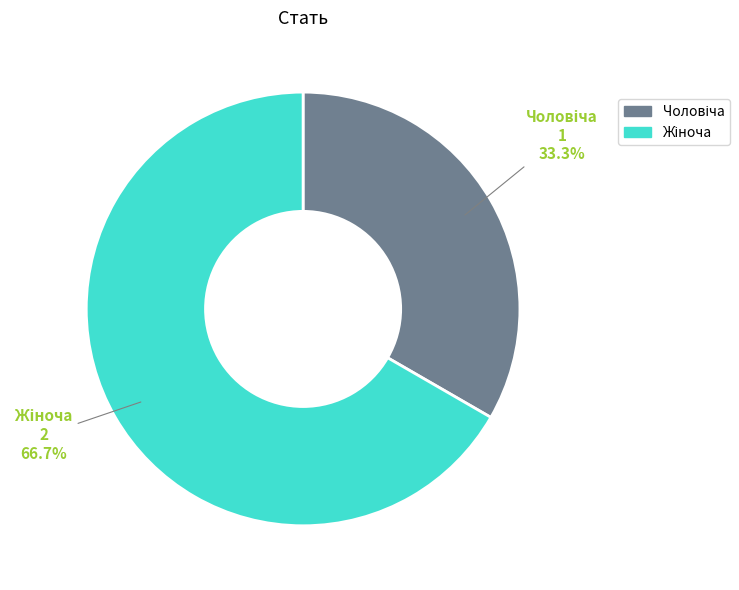

Is there any slice that represents more than half of the pie?

Yes